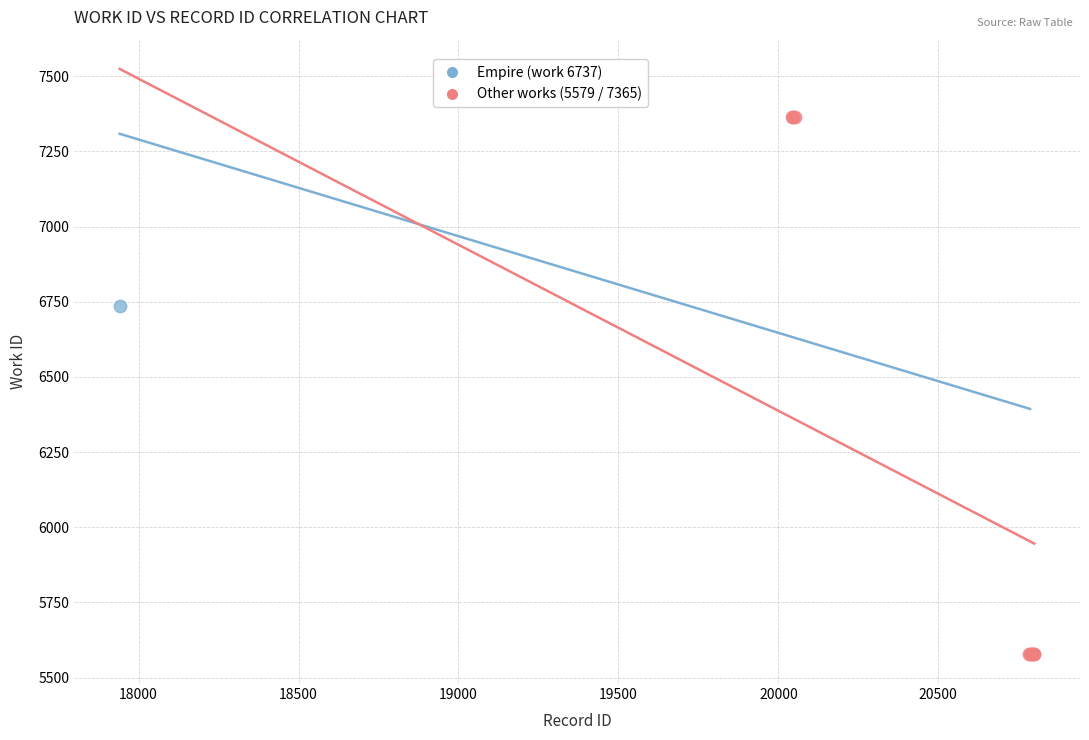

What are all the series names shown in the legend?

Empire (work 6737), Other works (5579 / 7365)